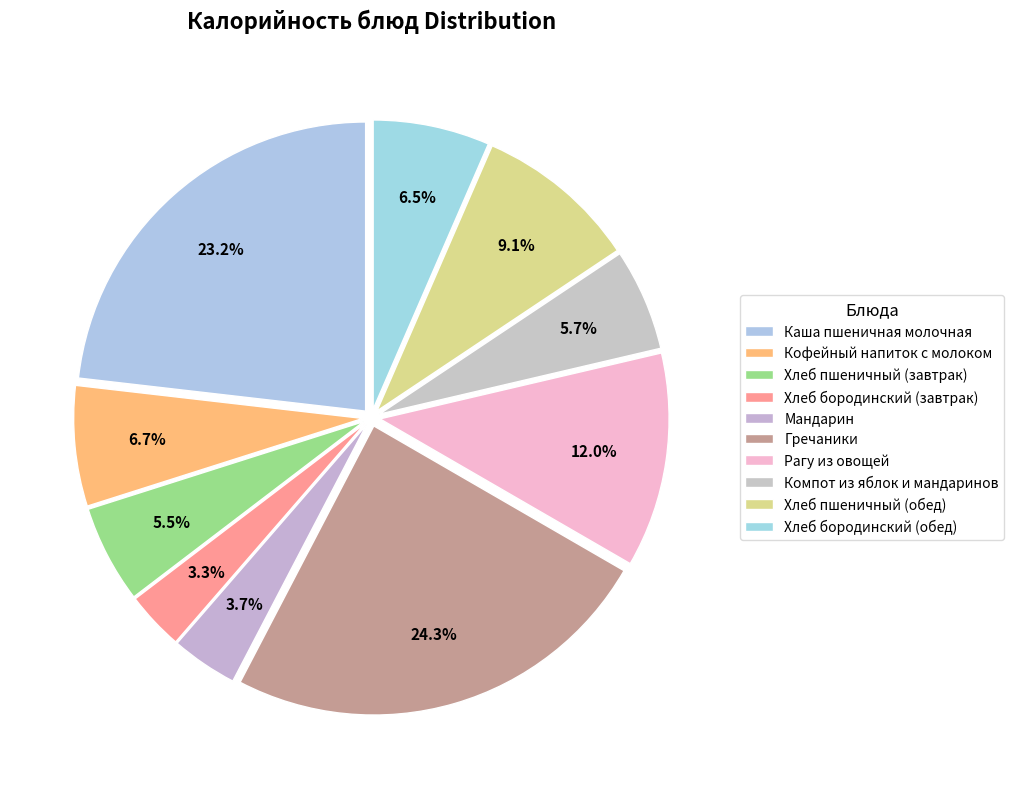

To the nearest percent, what percentage of the pie is Хлеб пшеничный (обед)?

9%